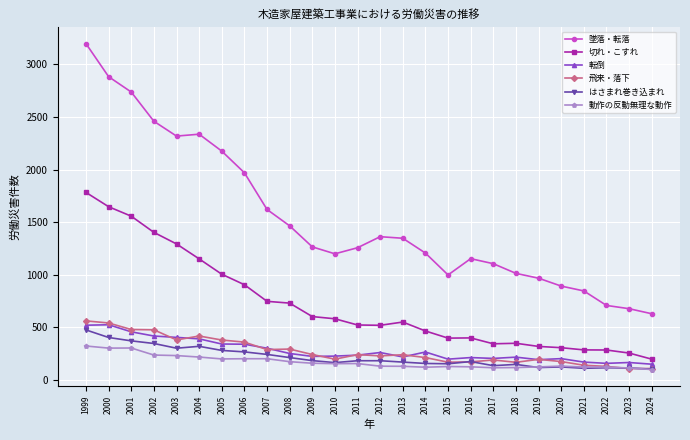

True or false: 動作の反動無理な動作 and 切れ・こすれ intersect in this chart.

False